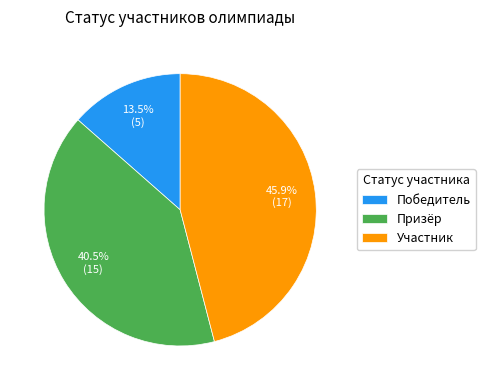

Between Победитель and Участник, which is larger?

Участник